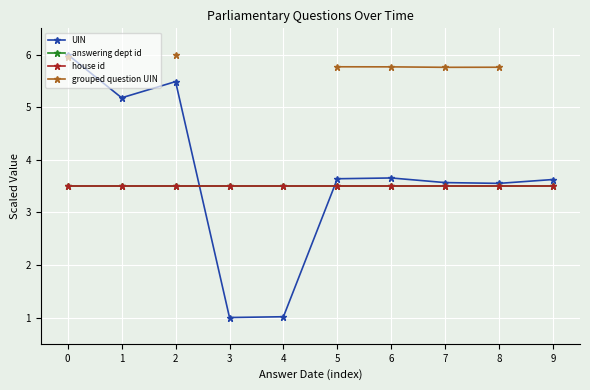

True or false: house id and answering dept id intersect in this chart.

False